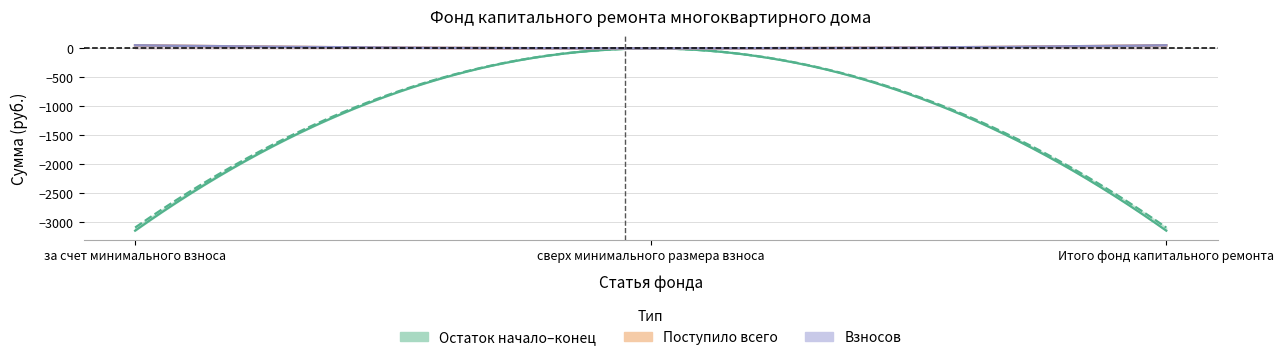

How many lines are shown in the chart?

6